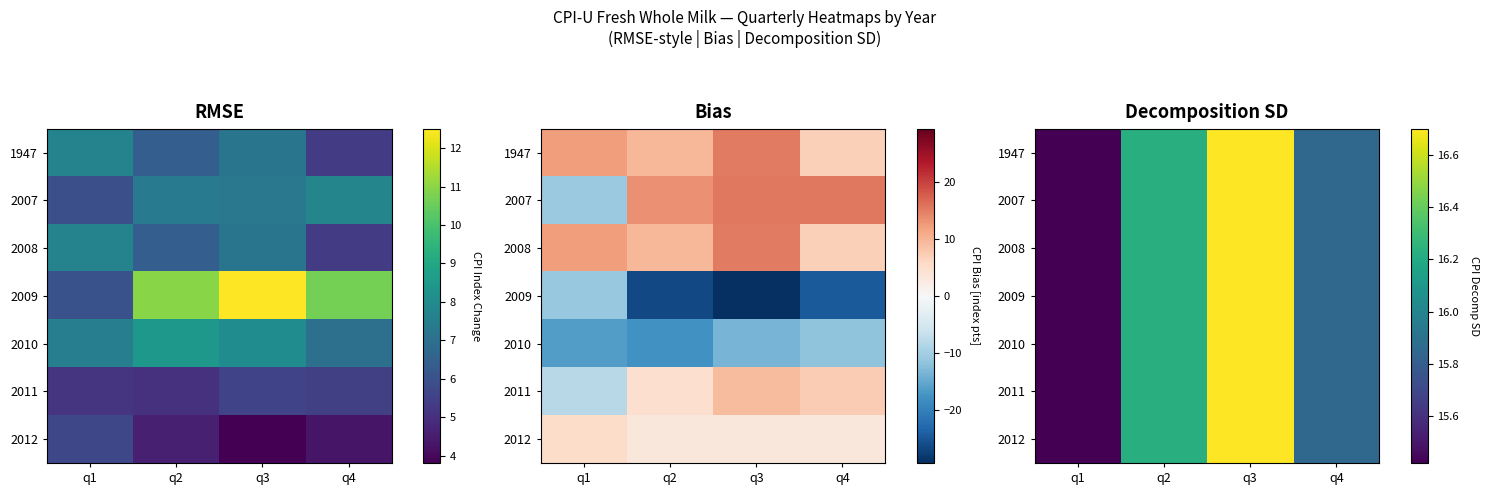

How many values in the 2009 series are below 16?

2